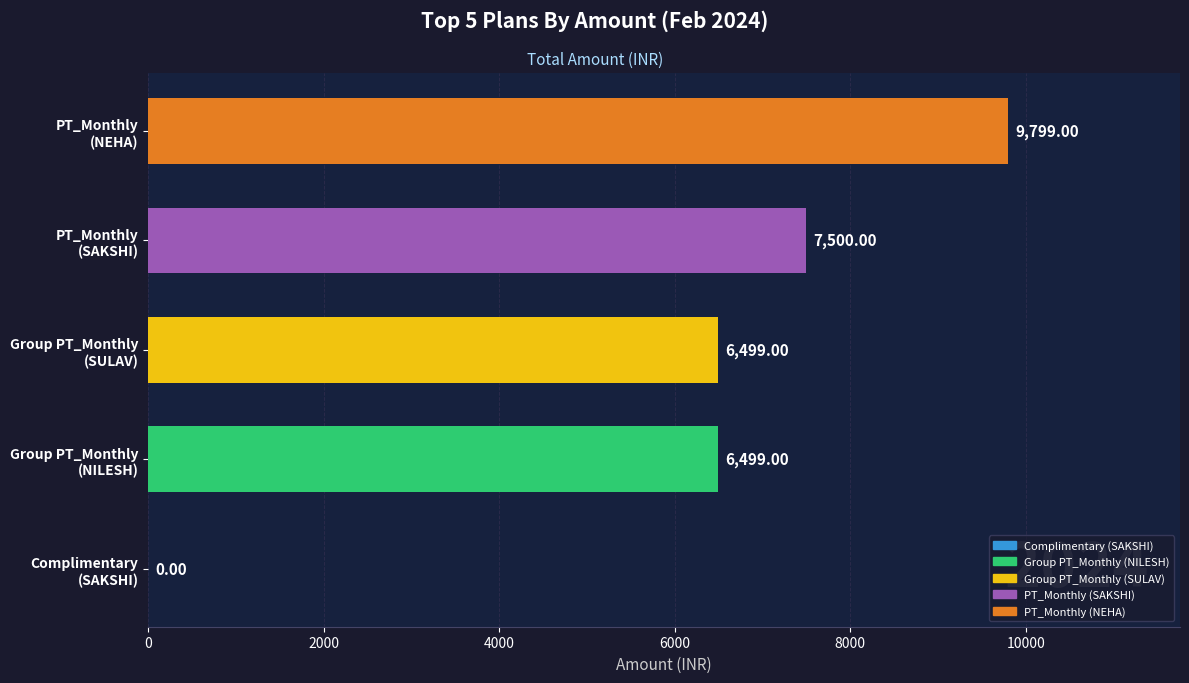

What is the sum of all values?

30297